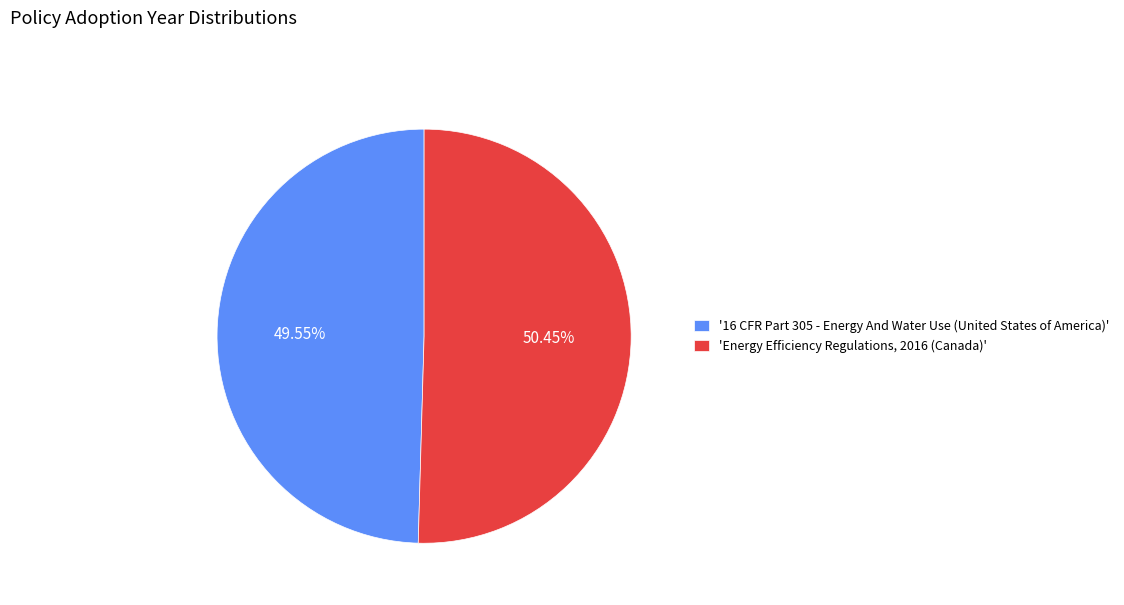

Between '16 CFR Part 305 - Energy And Water Use (United States of America)' and 'Energy Efficiency Regulations, 2016 (Canada)', which is larger?

'Energy Efficiency Regulations, 2016 (Canada)'